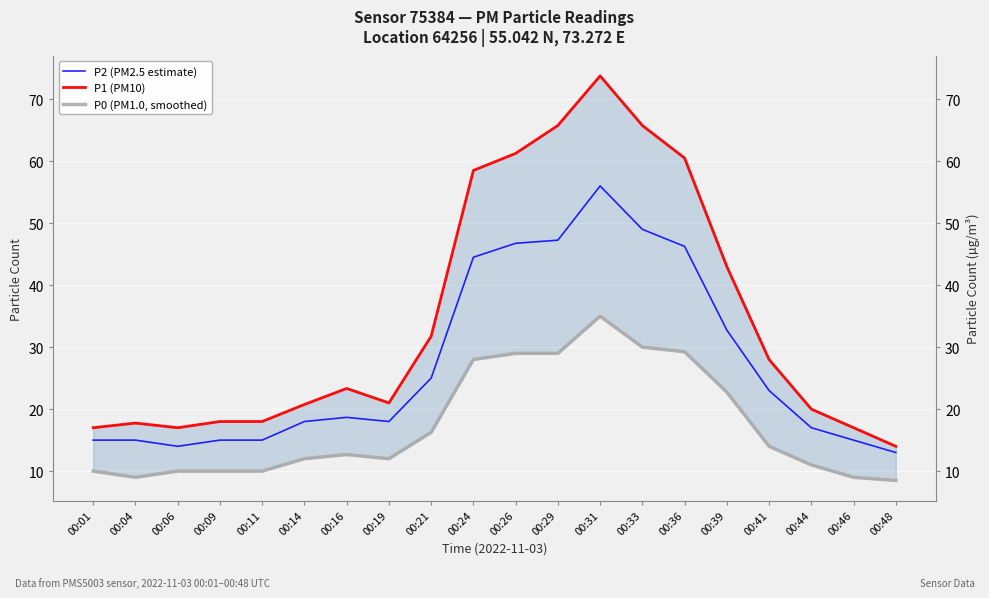

What is the difference between the maximum and minimum values in the P1 (PM10) series?

59.8